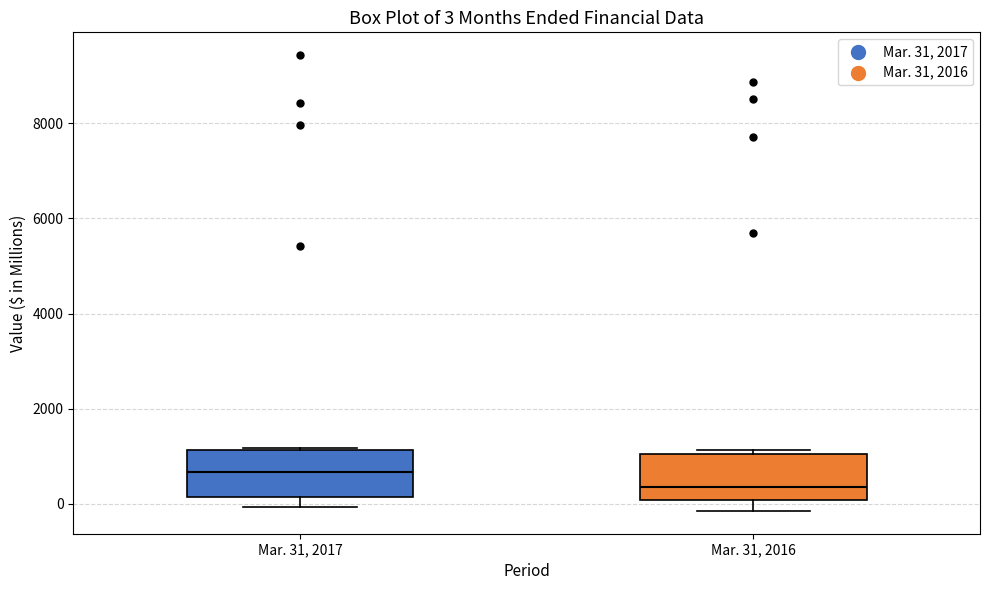

Which box's median line is the lowest?

Mar. 31, 2016